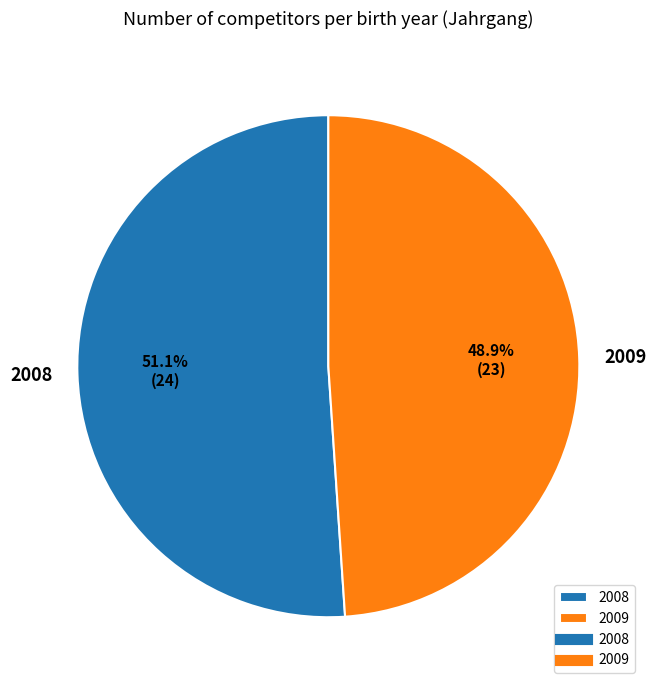

Does any single category account for the majority?

Yes